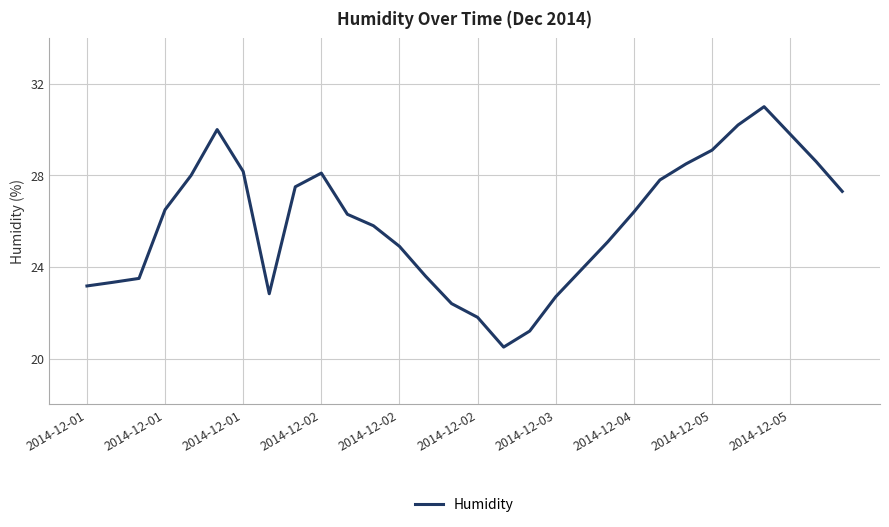

What is the smallest value displayed?

20.5